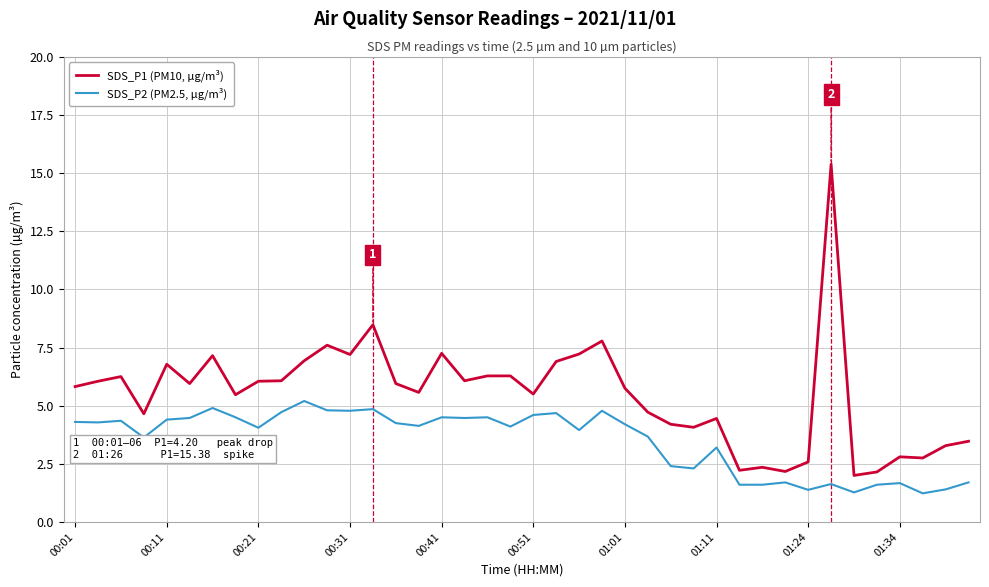

Rank the series by their maximum value, from highest to lowest.

SDS_P1 (PM10, µg/m³), SDS_P2 (PM2.5, µg/m³)